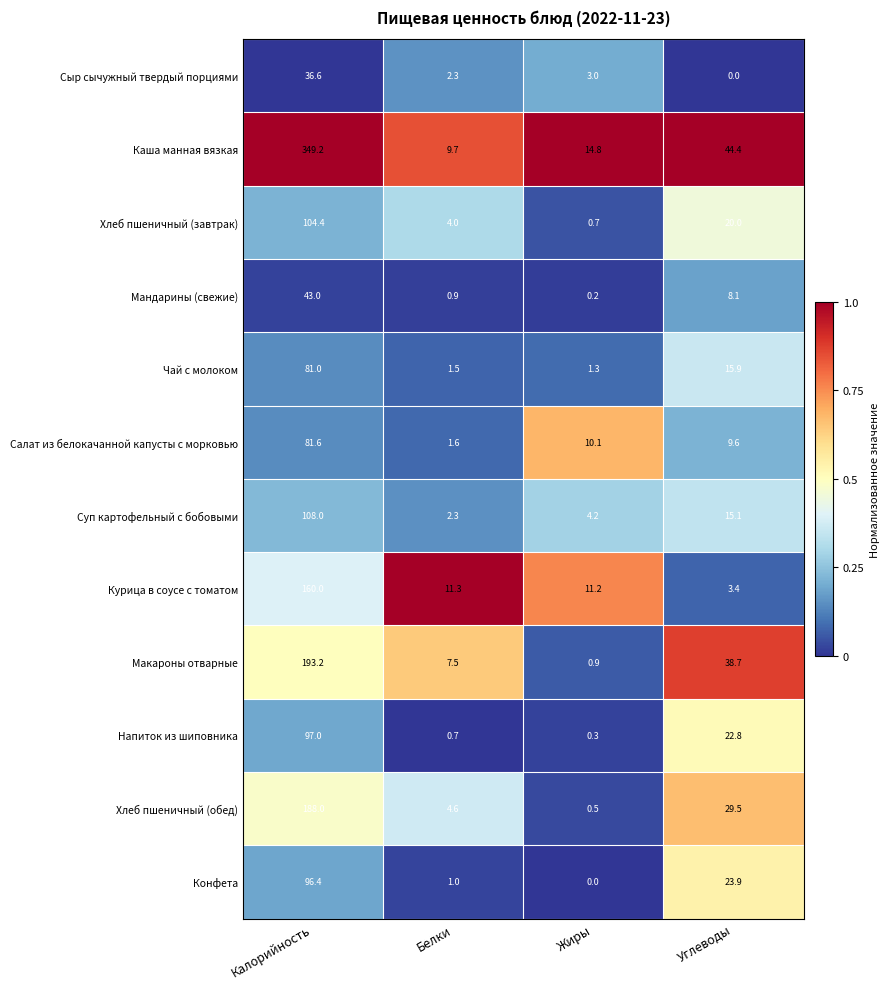

The value of Чай с молоком at Калорийность is 130.2. True or false?

False